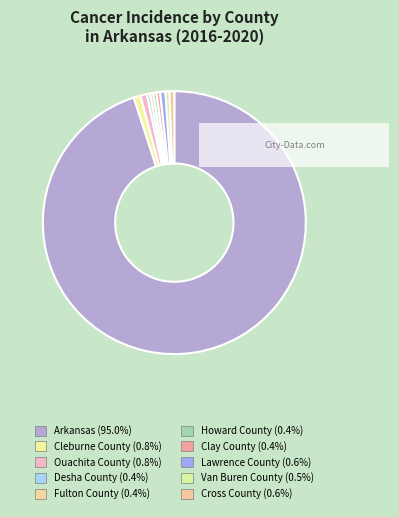

The Desha County slice represents 11% of the pie. True or false?

False